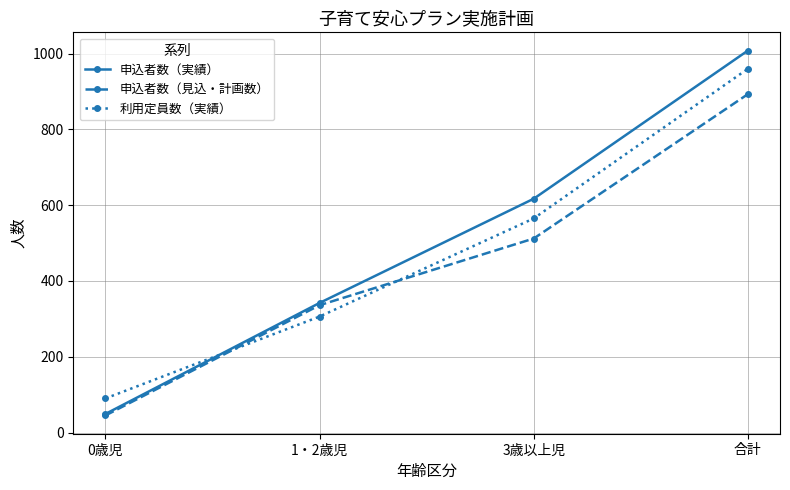

True or false: 申込者数（見込・計画数） and 利用定員数（実績） cross at least once.

True